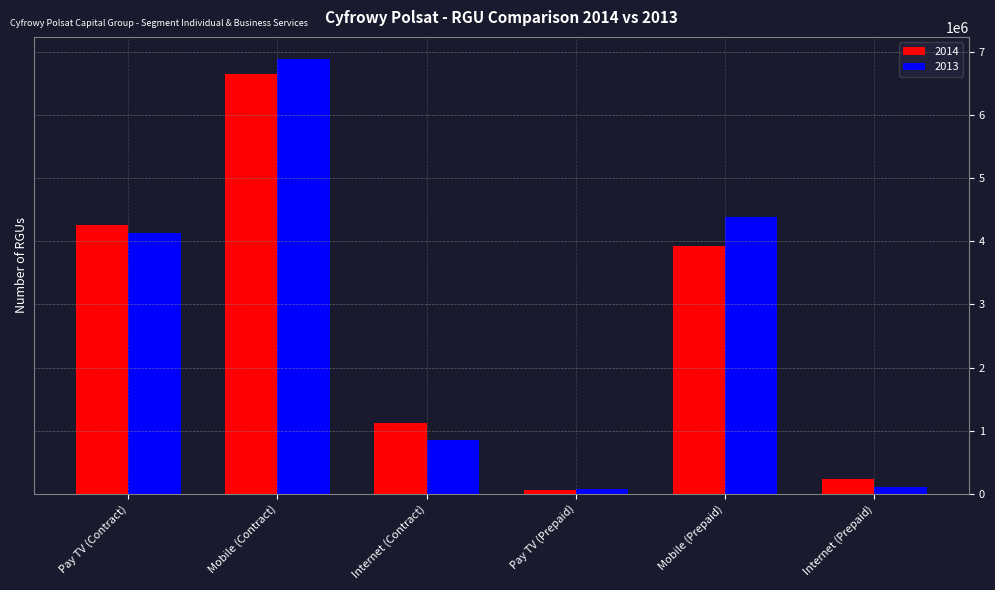

What position from the left is Internet (Contract)?

3